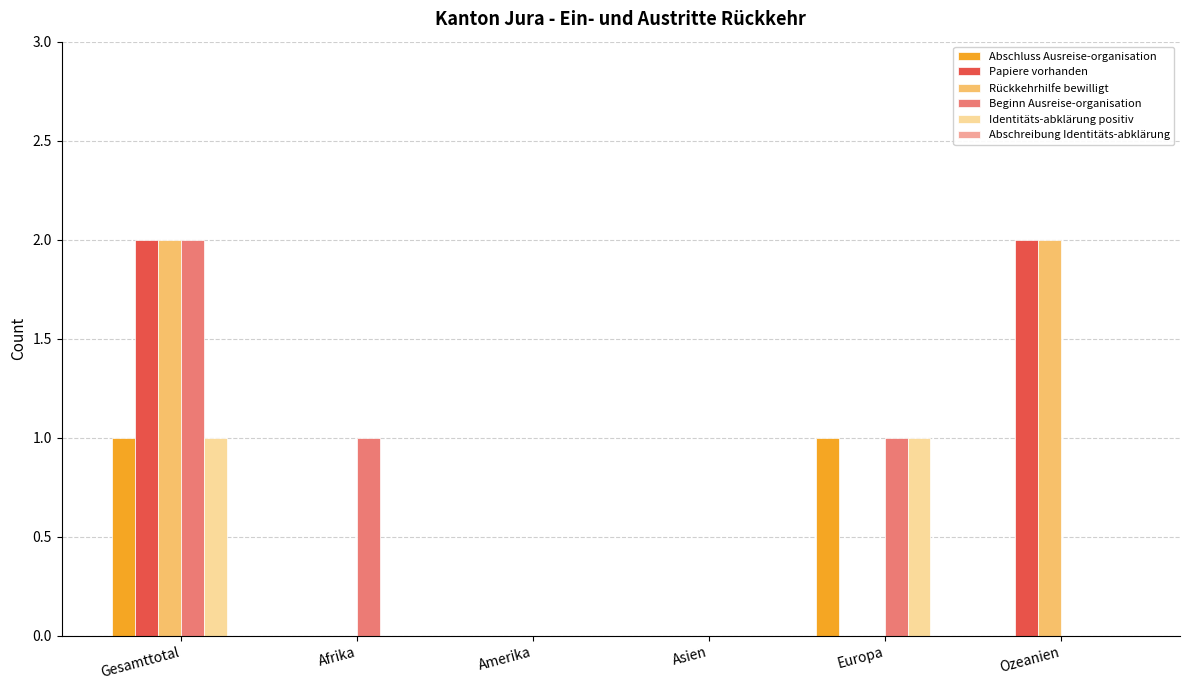

Between Gesamttotal and Ozeanien, which series saw the biggest shift?

Beginn Ausreise-organisation